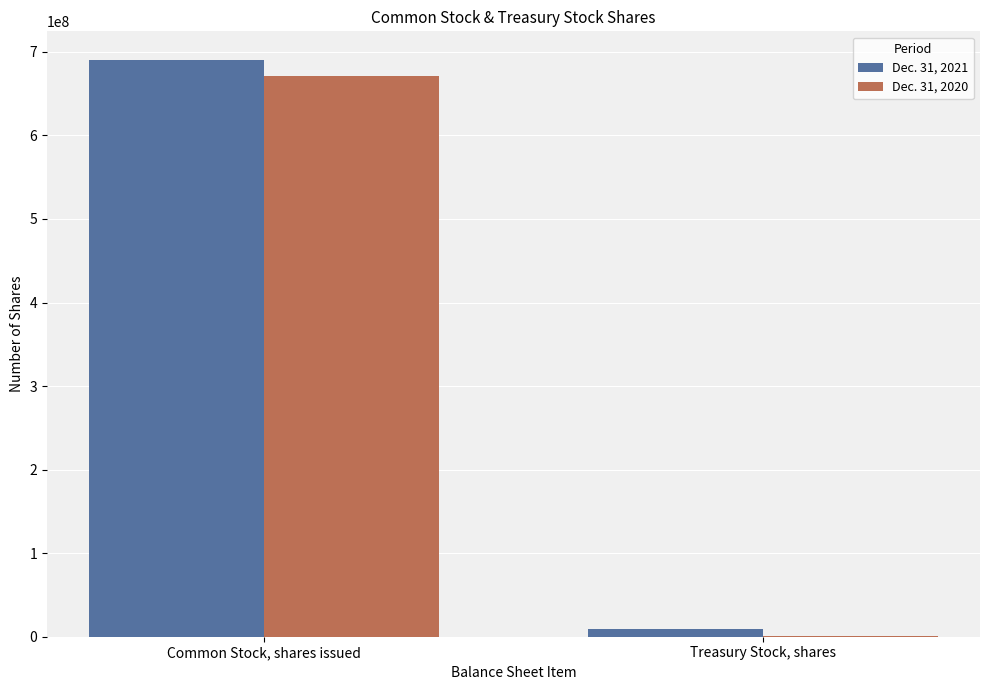

Which series changed the most between Common Stock, shares issued and Treasury Stock, shares?

Dec. 31, 2021